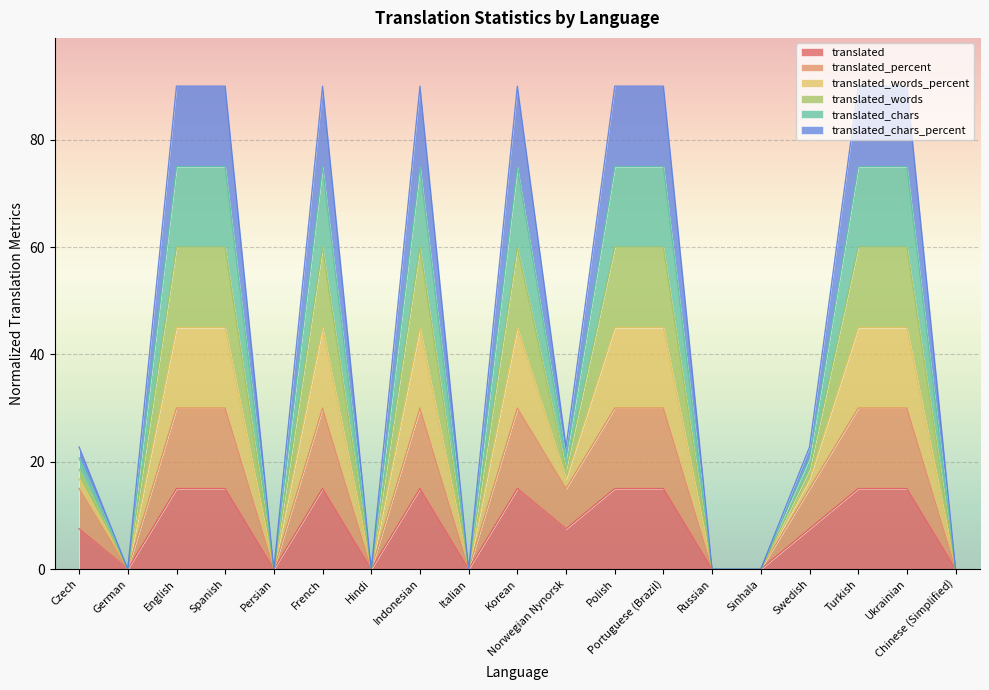

At which label does translated_words reach its peak?

English